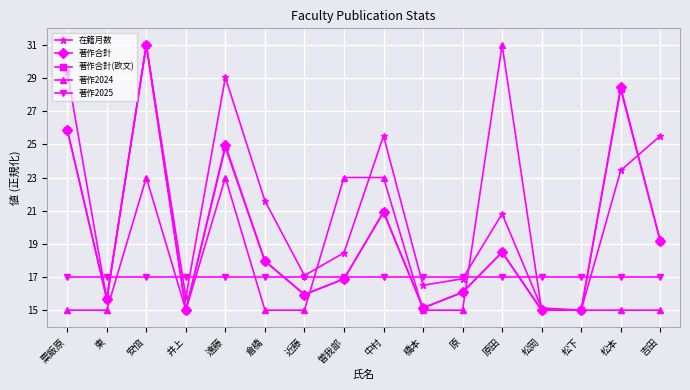

The 在籍月数 series shows 15.7 at 東. True or false?

True